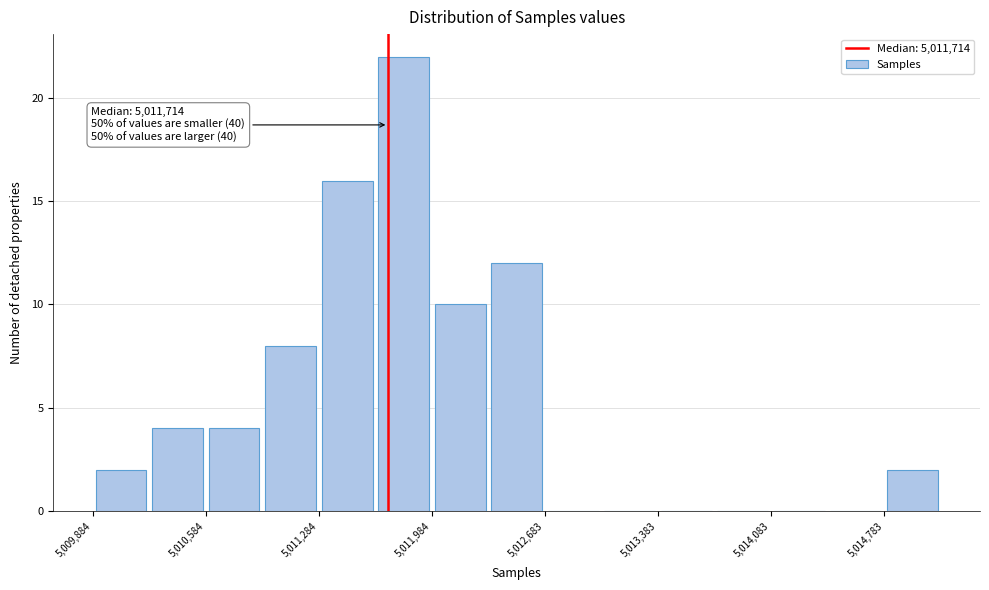

Around what value on the x-axis is the tallest bar? Give the approximate position of its centre, as read against the axis.

5011800